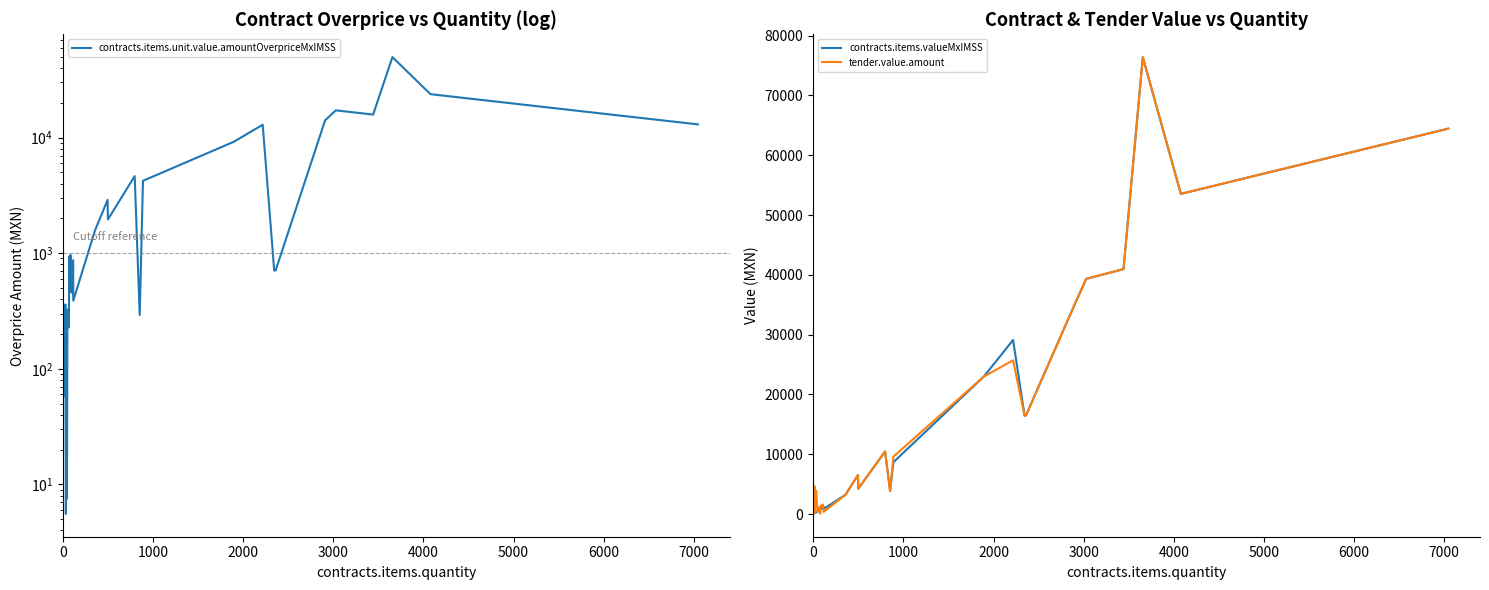

What is the maximum value shown in the chart?

76410.4